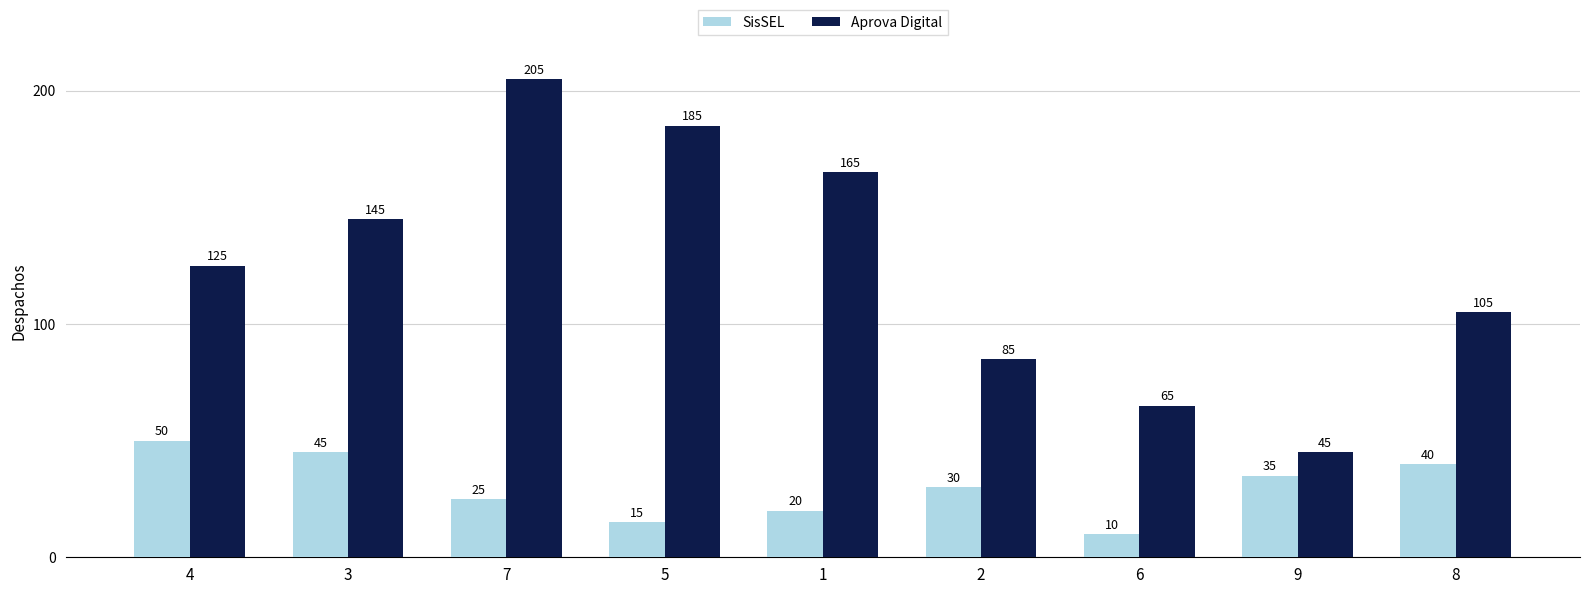

What is the label of the 4th bar from the right?

2